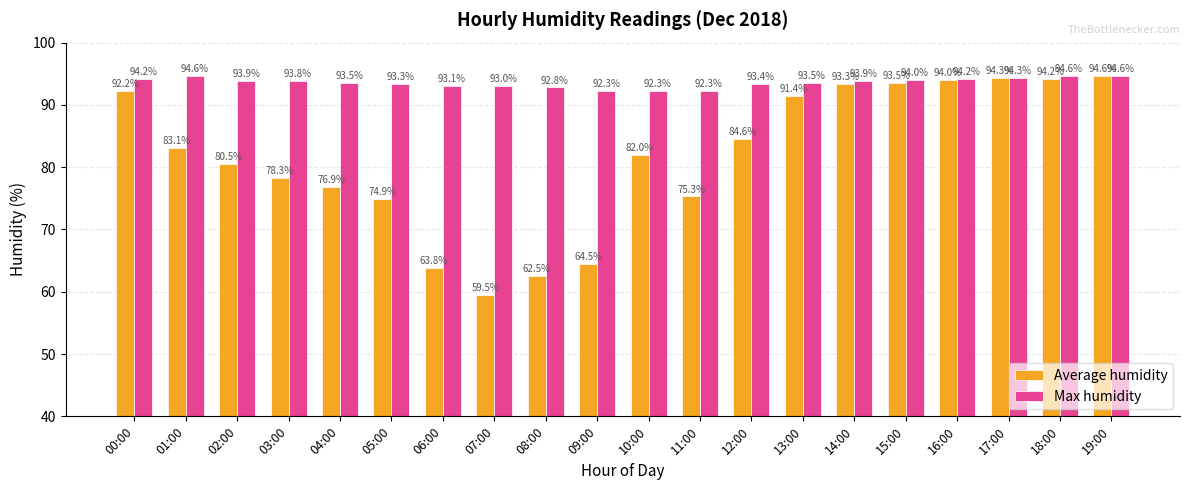

What is the maximum value shown in the chart?

94.6